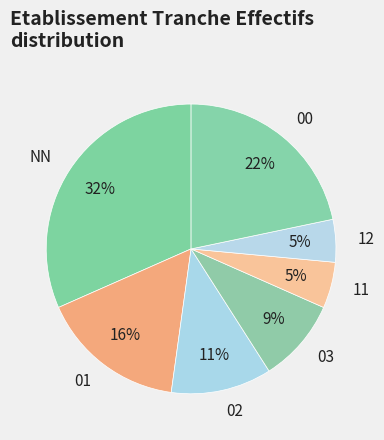

What is the largest slice in the pie chart?

NN